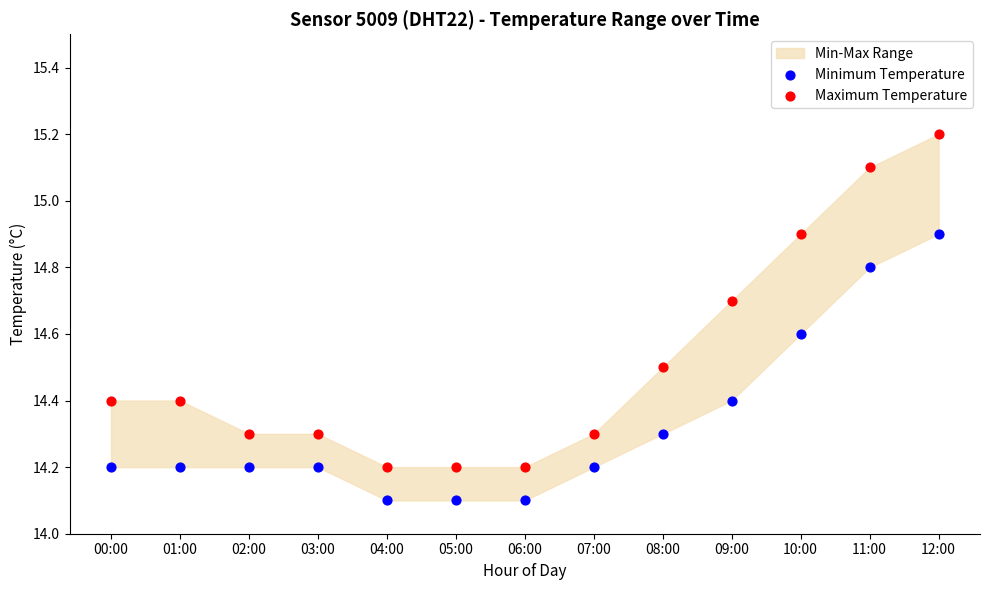

Across all data points, what is the range of Y values (max minus min)?

1.1